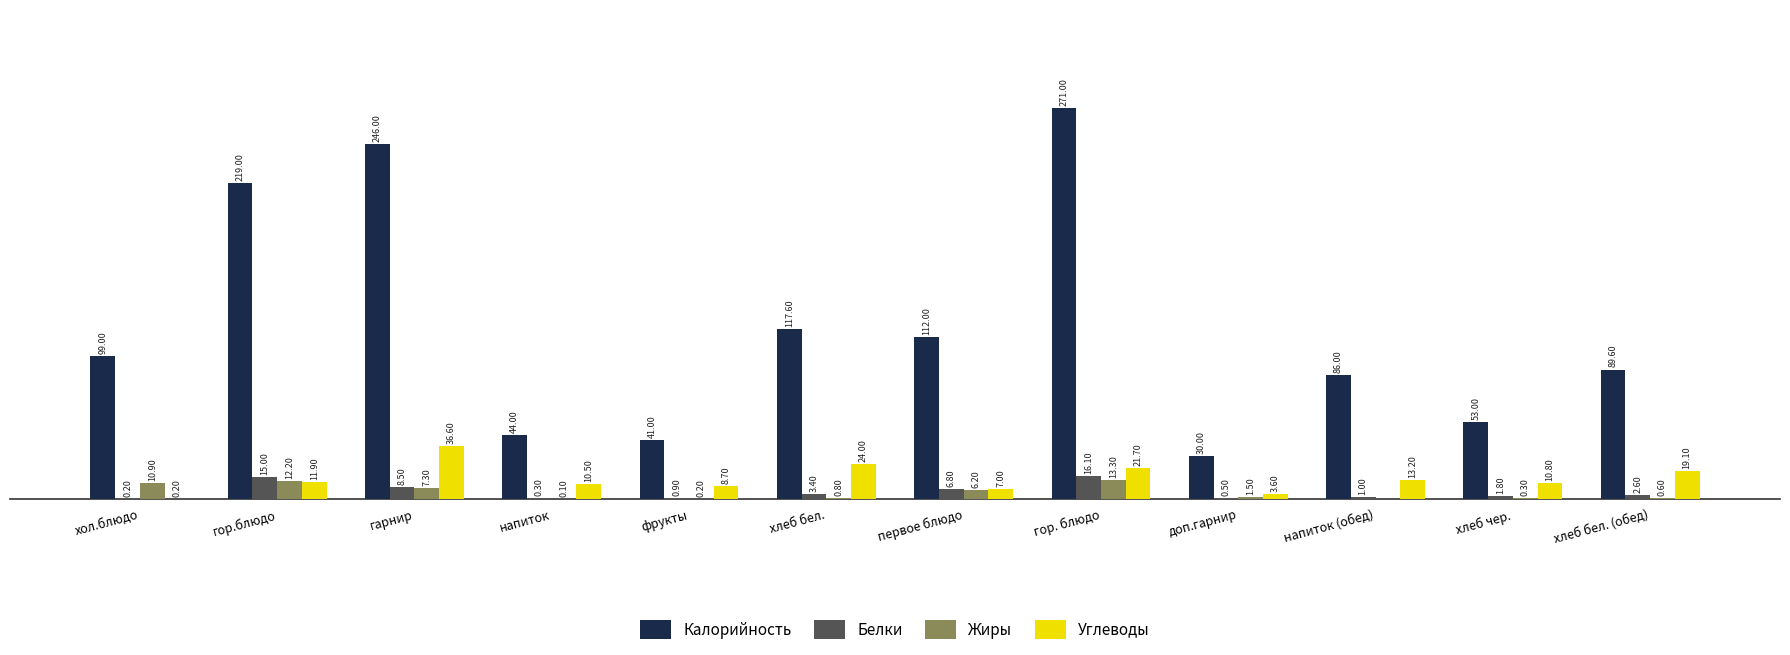

Which series has the largest range (max minus min)?

Калорийность